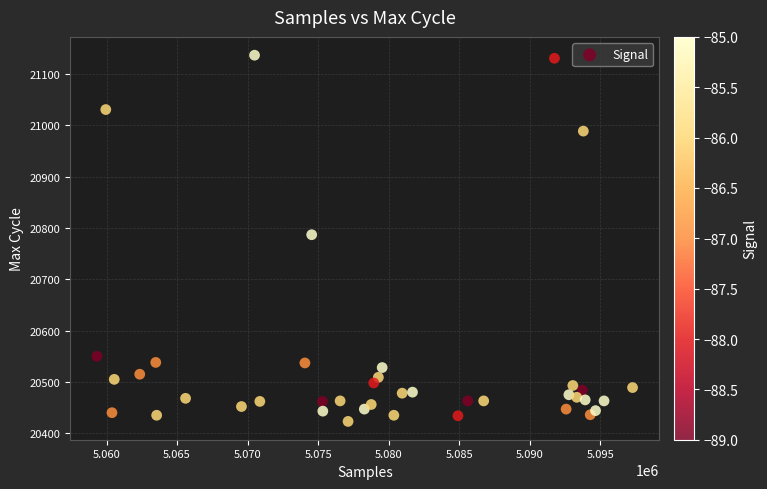

What is the range of Y values (max minus min)?

714